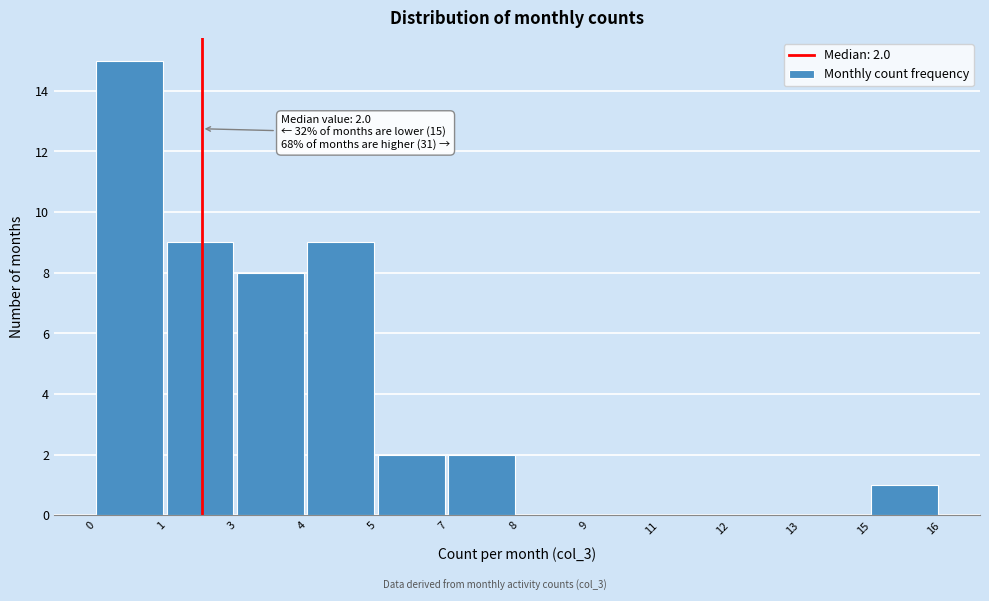

Reading right to left, what are all the values shown in this chart?

15=1	13=0	12=0	11=0	9=0	8=0	7=2	5=2	4=9	3=8	1=9	0=15